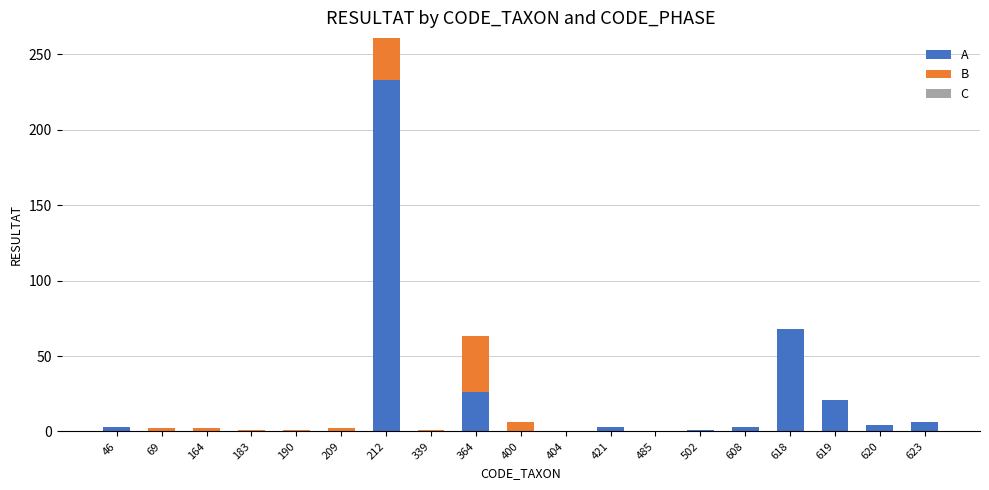

Is it true that A equals 34 at 364?

False